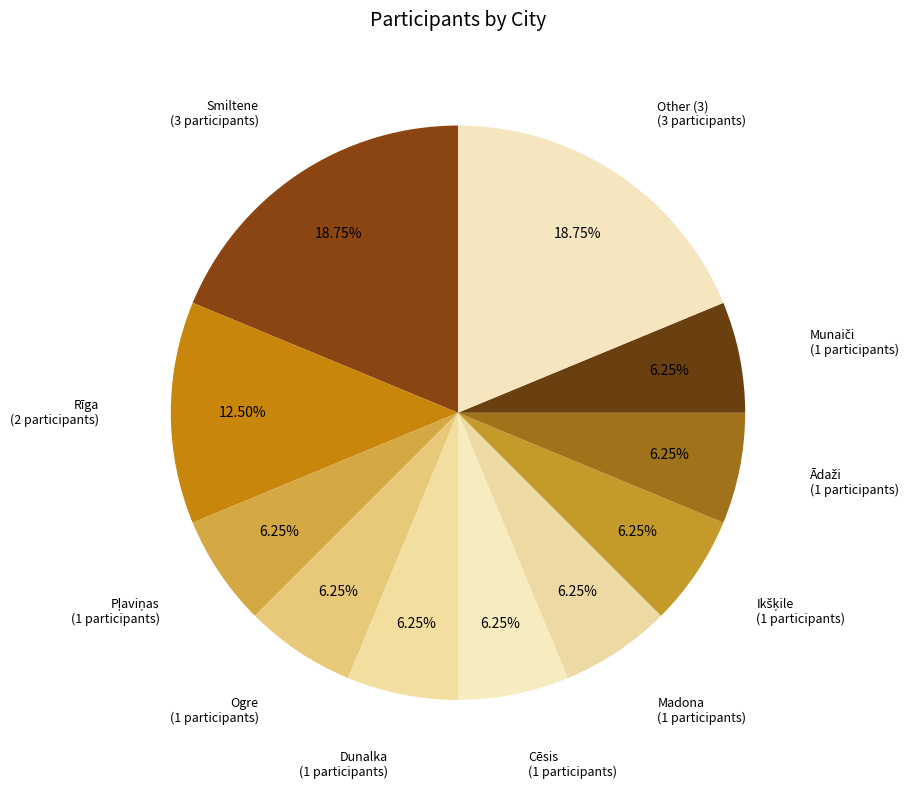

Between Ogre and Rīga, which is larger?

Rīga